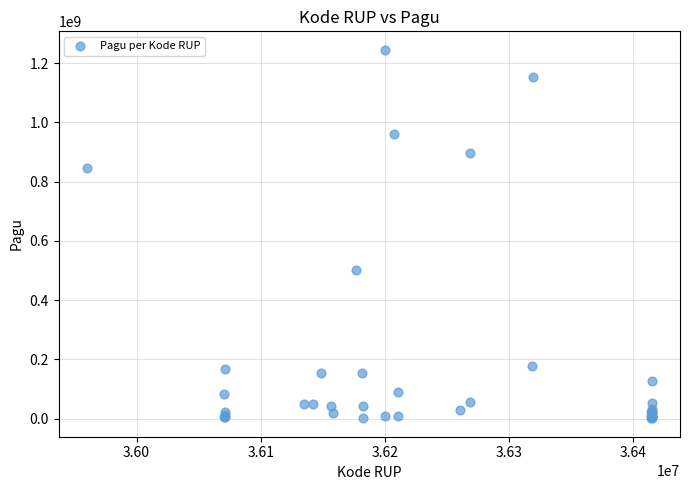

What Y value in the scatter plot is closest to 622840000?

499932000